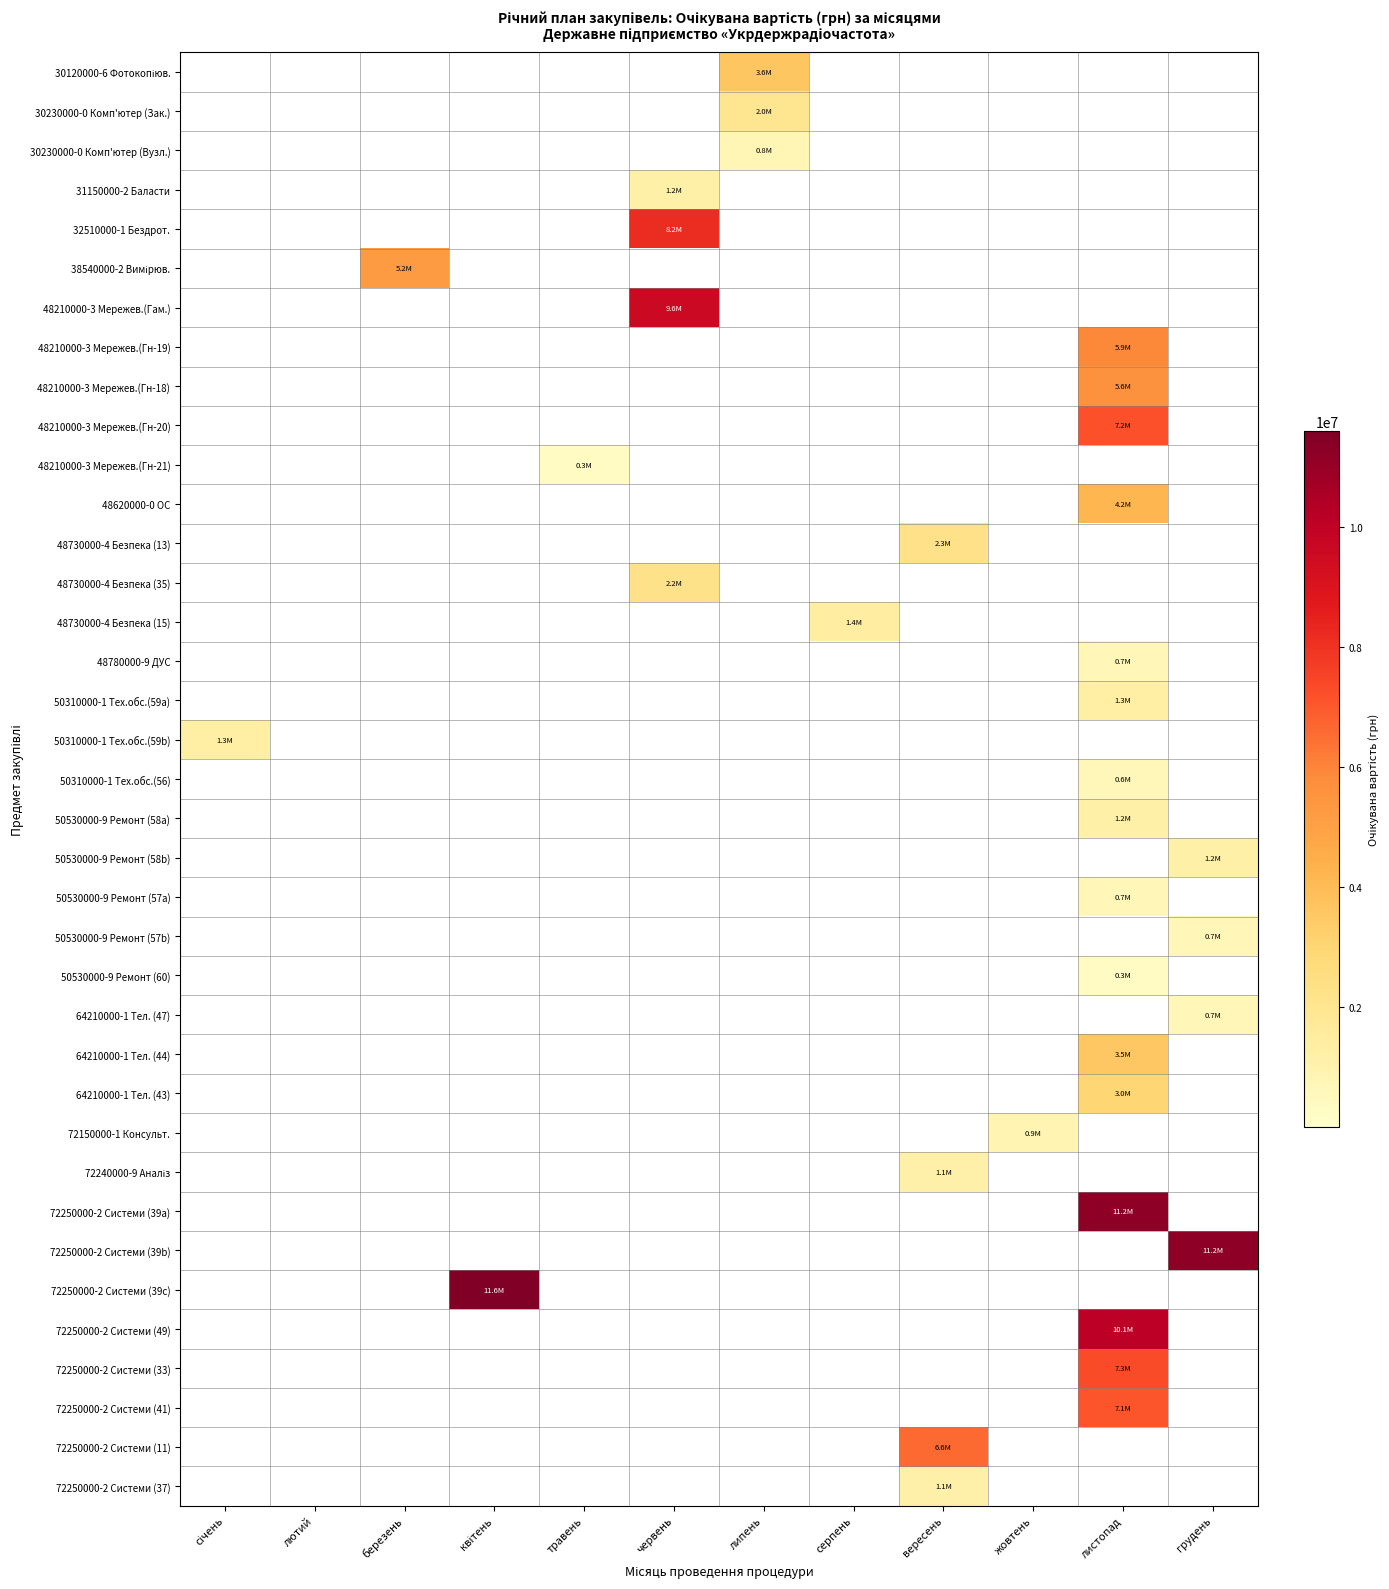

Between березень and жовтень, which series saw the biggest shift?

38540000-2 Вимірюв.